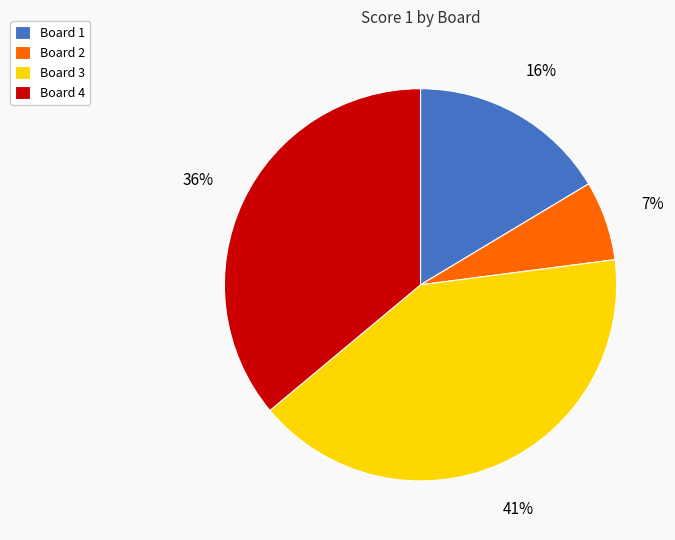

Combined, do Board 1 and Board 2 account for over 50%?

No